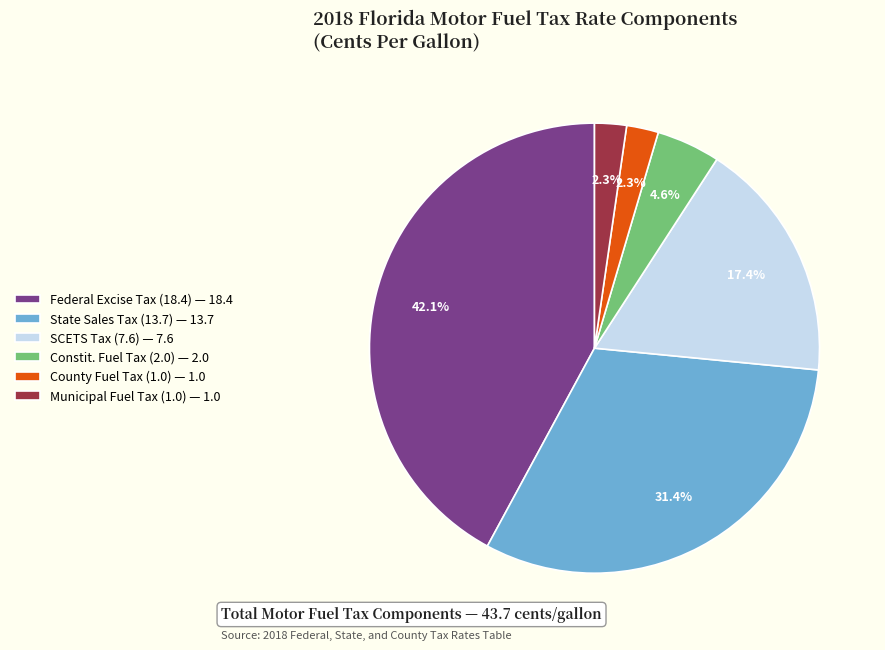

To the nearest percent, what is the average slice percentage?

17%